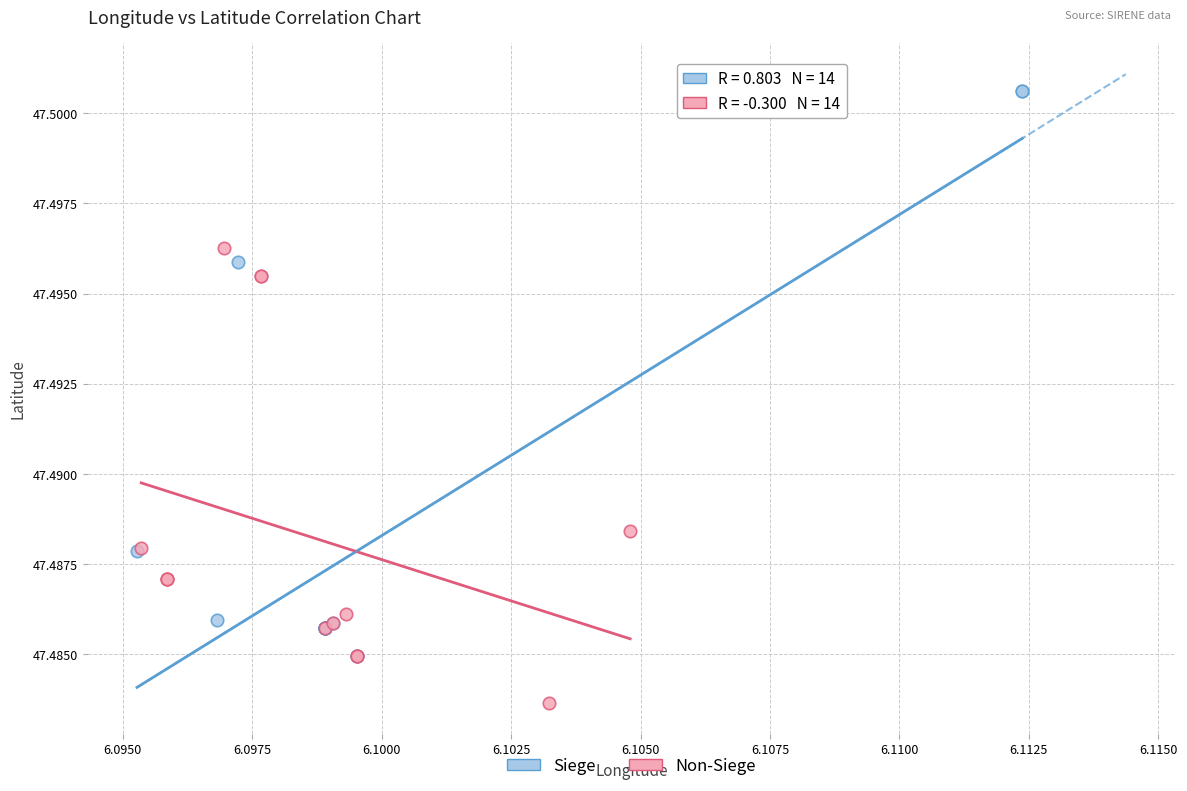

Which series contains the highest Y value?

Siege